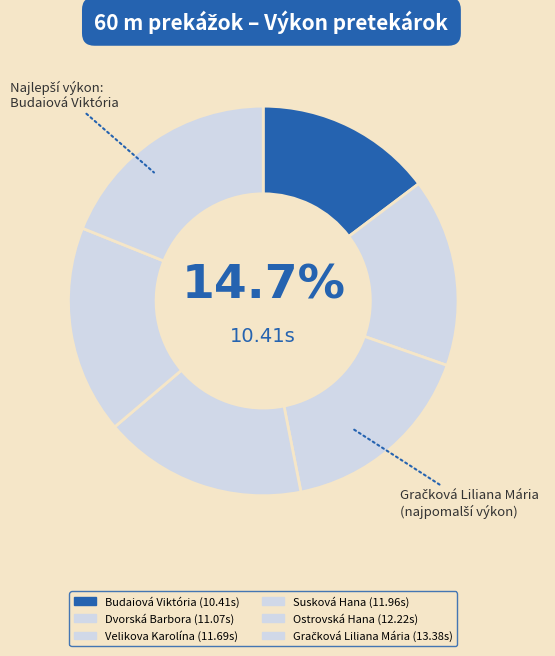

Is there any slice that represents more than half of the pie?

No